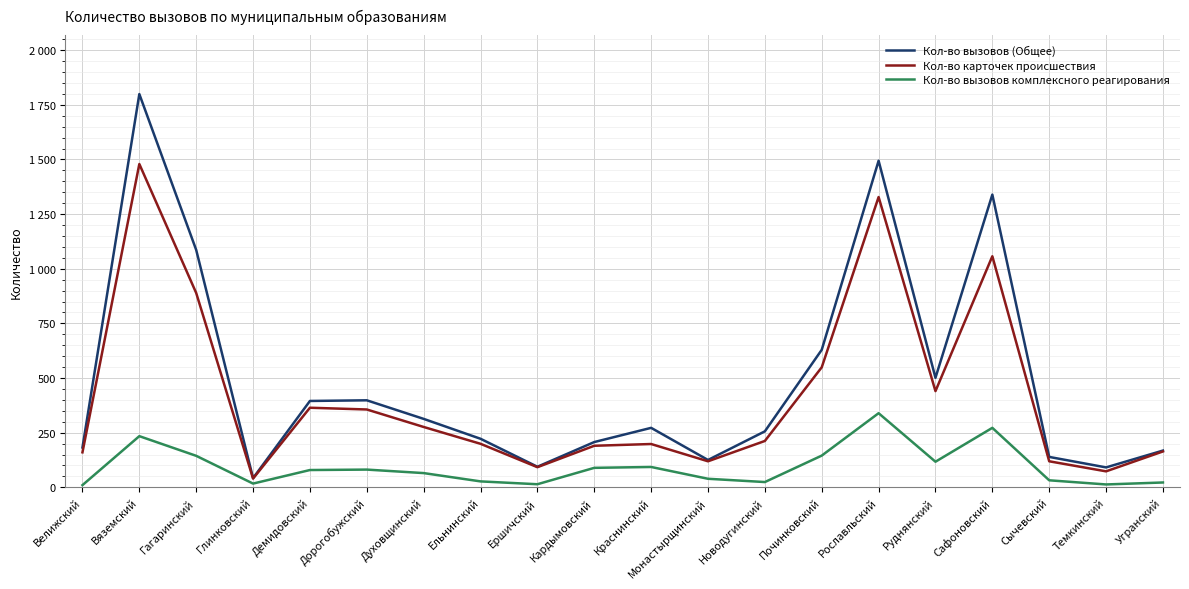

Rank the series by their average value, from lowest to highest.

Кол-во вызовов комплексного реагирования, Кол-во карточек происшествия, Кол-во вызовов (Общее)